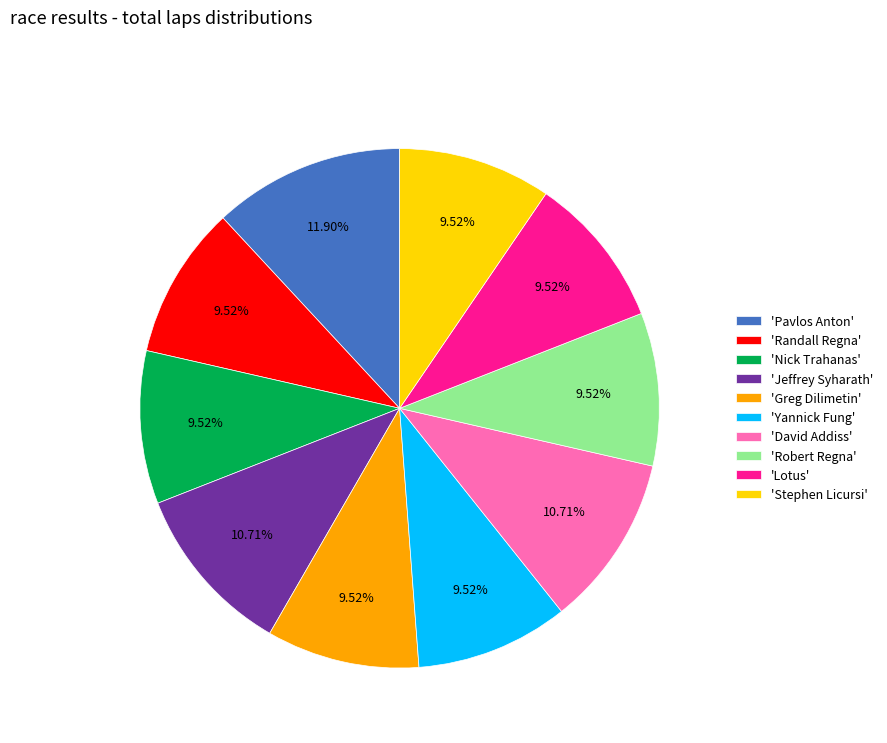

Which has a higher value, 'Pavlos Anton' or 'Yannick Fung'?

'Pavlos Anton'